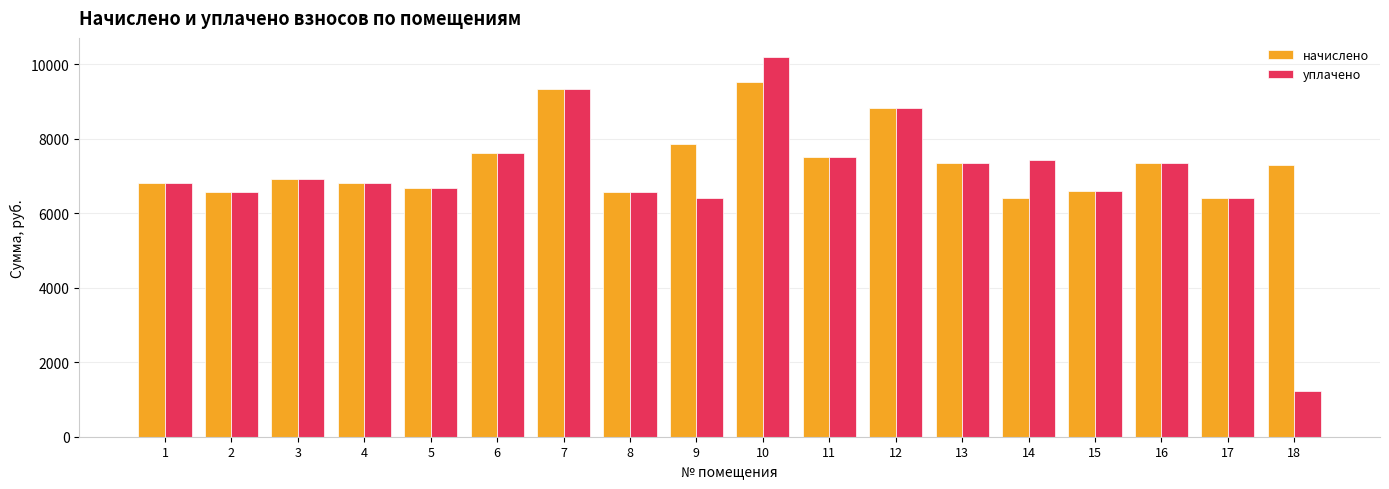

Rank the series by their maximum value, from highest to lowest.

уплачено, начислено